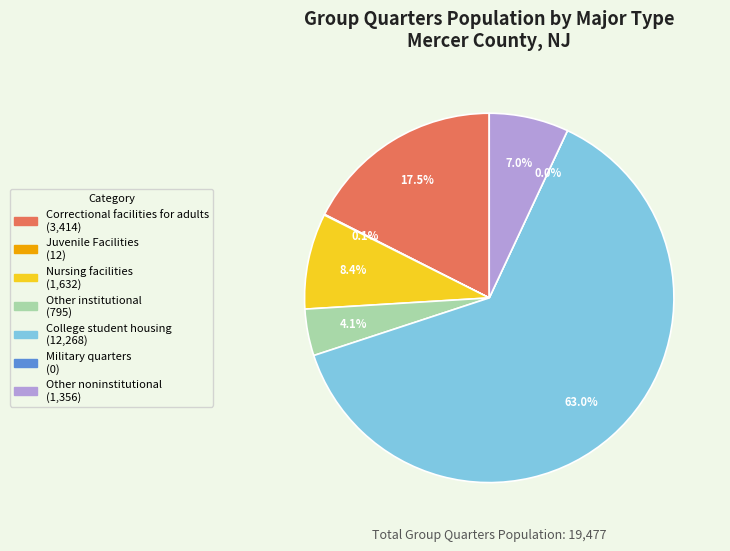

Which category has the biggest portion of the pie?

College student housing